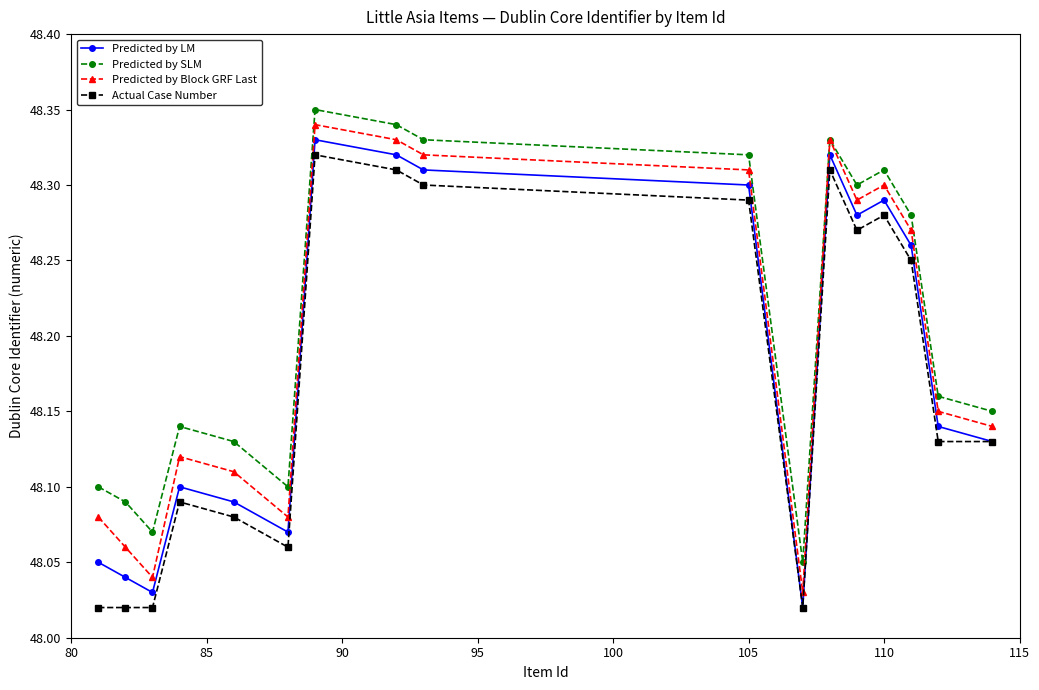

List the series in order of their overall mean, lowest first.

Actual Case Number, Predicted by LM, Predicted by Block GRF Last, Predicted by SLM